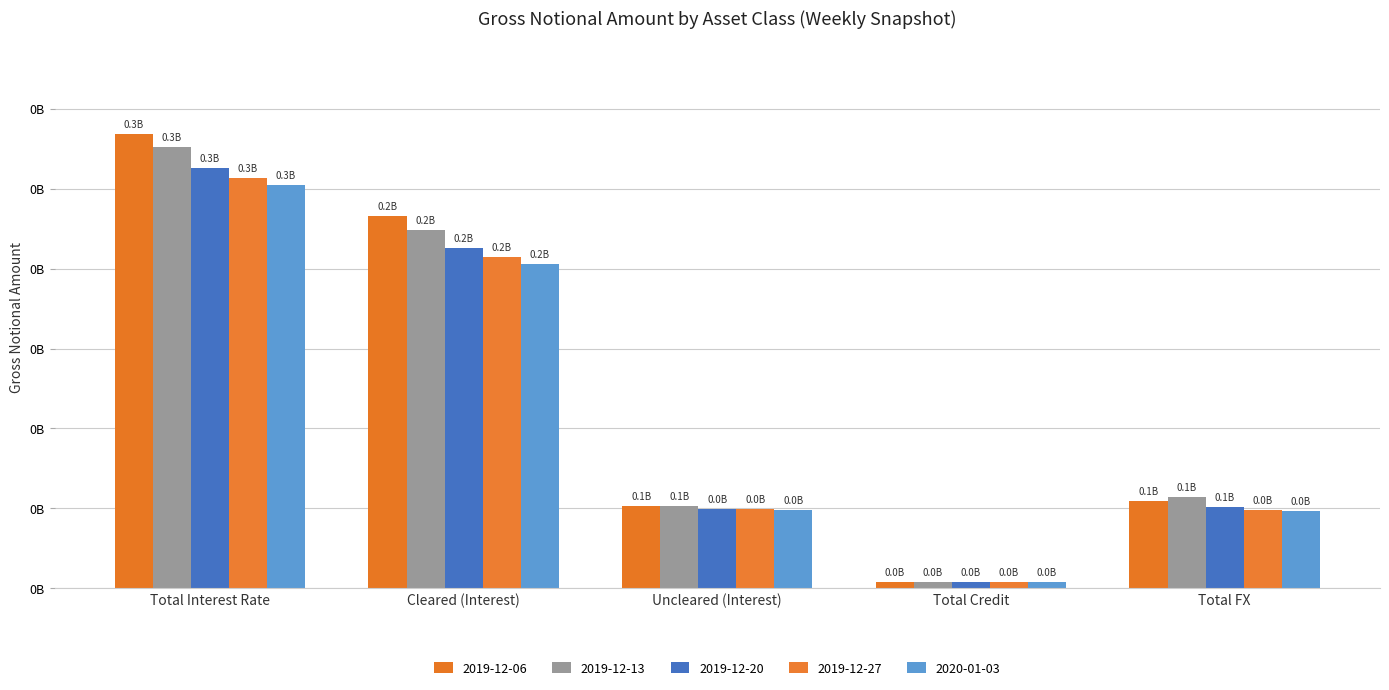

What is the smallest value displayed?

3827046